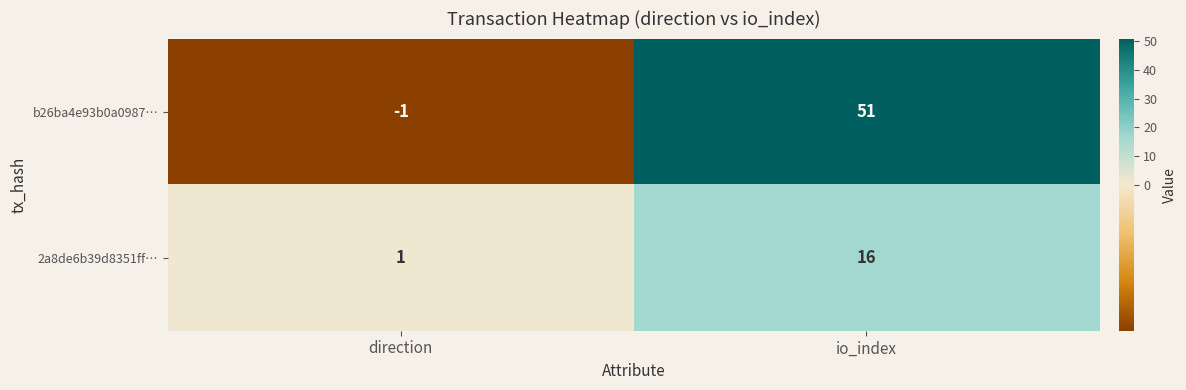

Which series changed the most between direction and io_index?

b26ba4e93b0a0987…